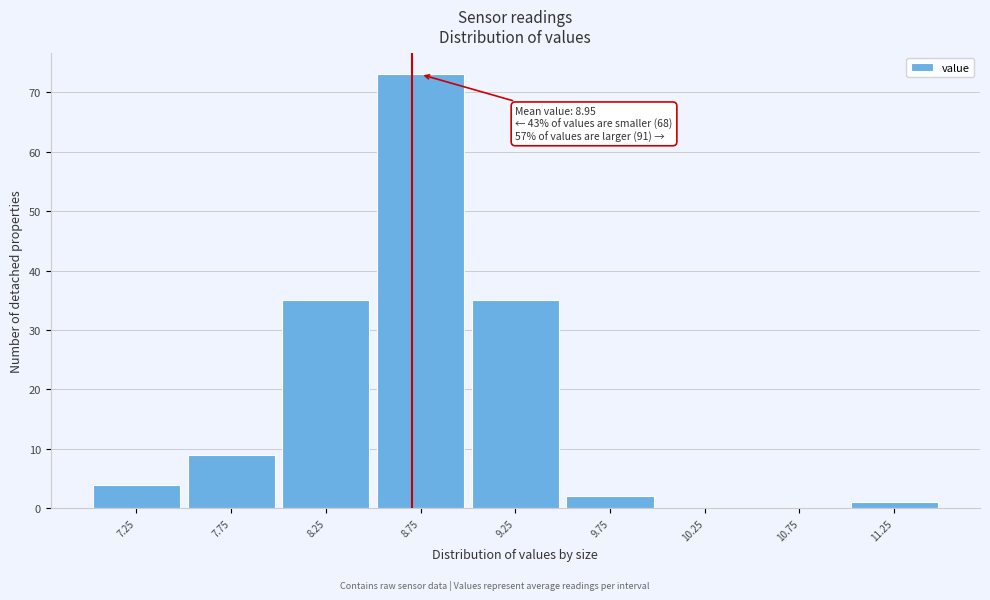

Reading left to right, transcribe all the data shown in this chart.

7.25=4	7.75=9	8.25=35	8.75=73	9.25=35	9.75=2	10.25=0	10.75=0	11.25=1